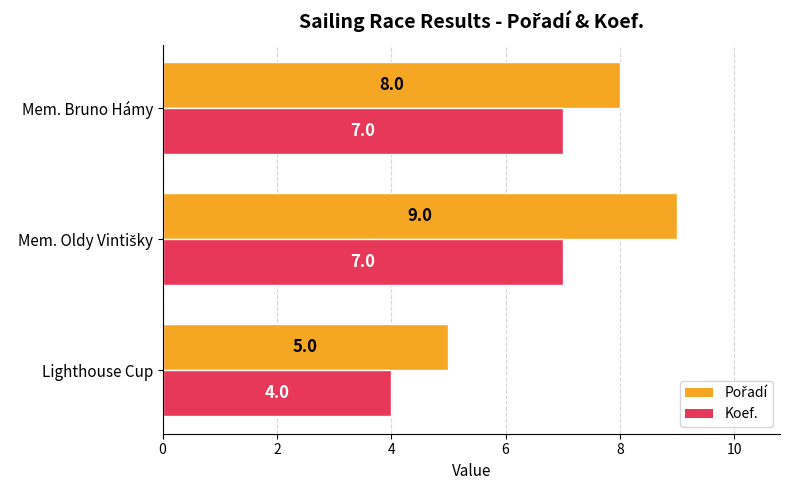

What is the sum of the Koef. values at Mem. Bruno Hámy and Lighthouse Cup?

11